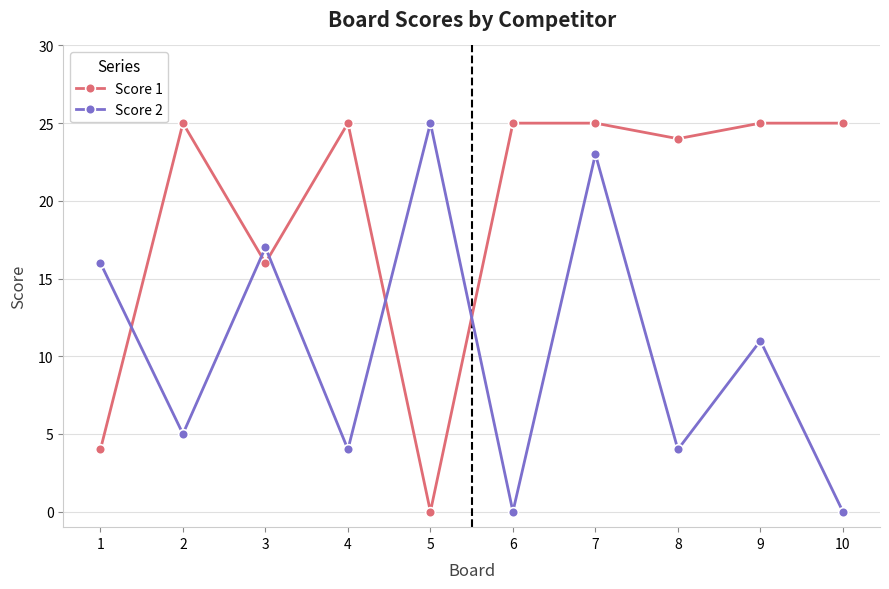

What is the difference between the maximum and minimum values in the Score 1 series?

25